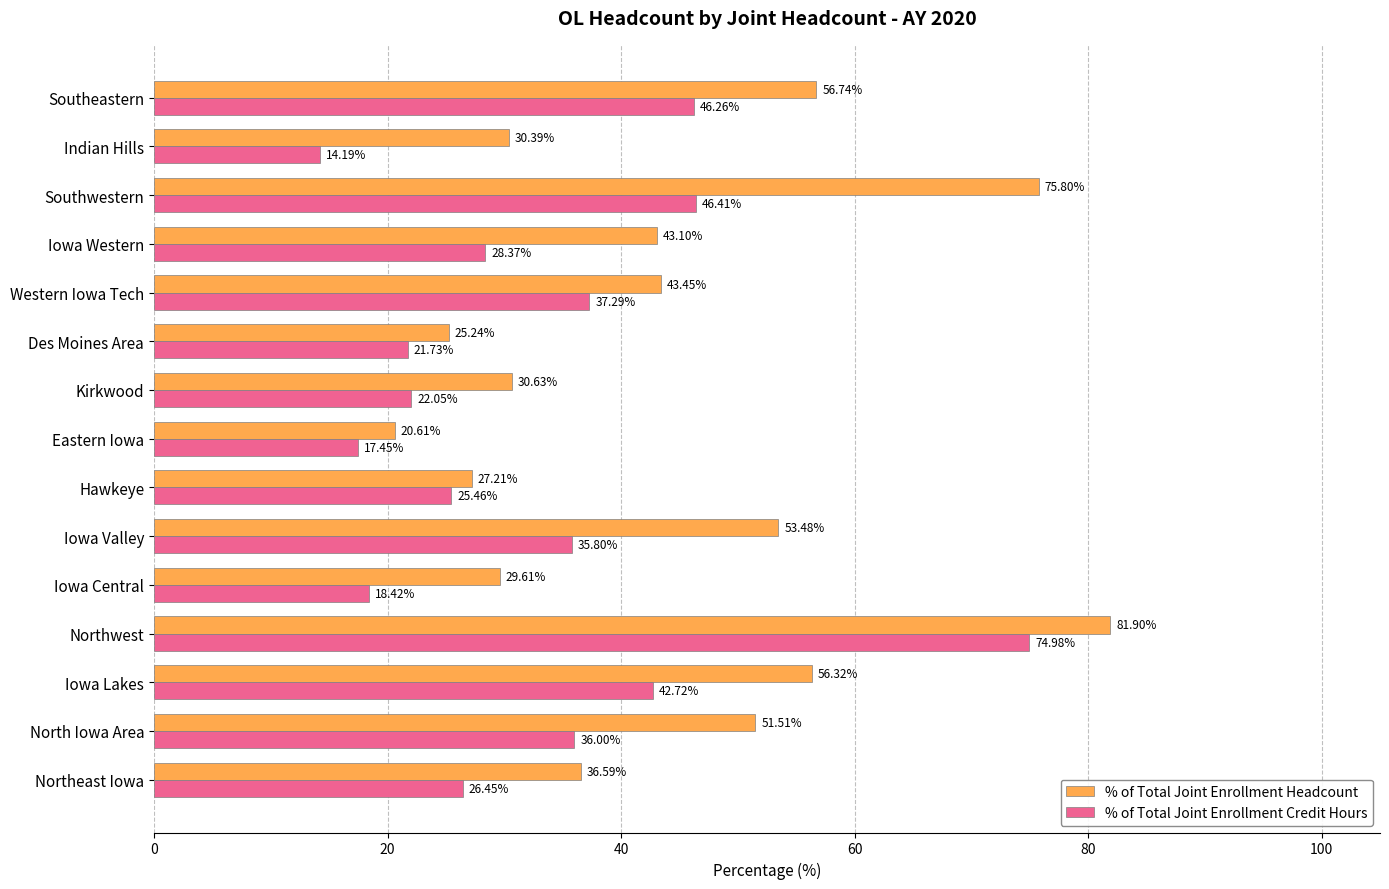

Where is % of Total Joint Enrollment Credit Hours nearest to the value 44?

Iowa Lakes